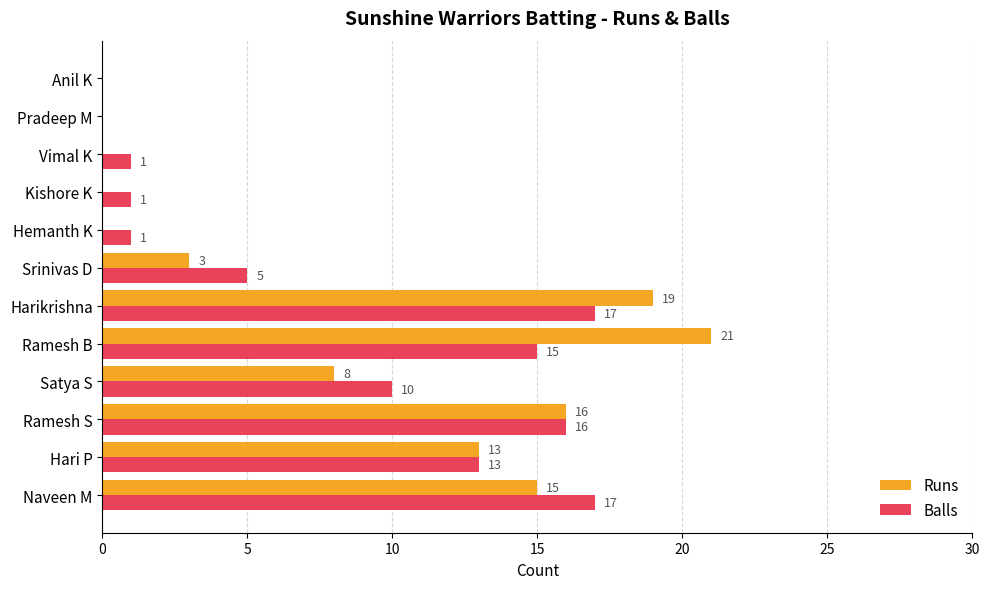

True or false: Runs has a value of 8 at Satya S.

True